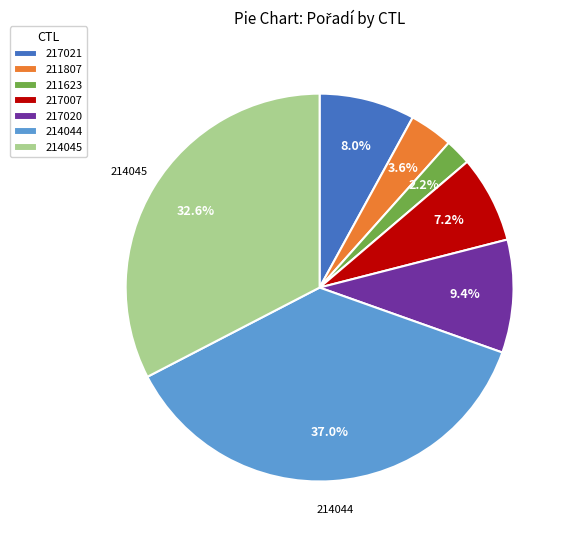

How many segments does this pie chart have?

7